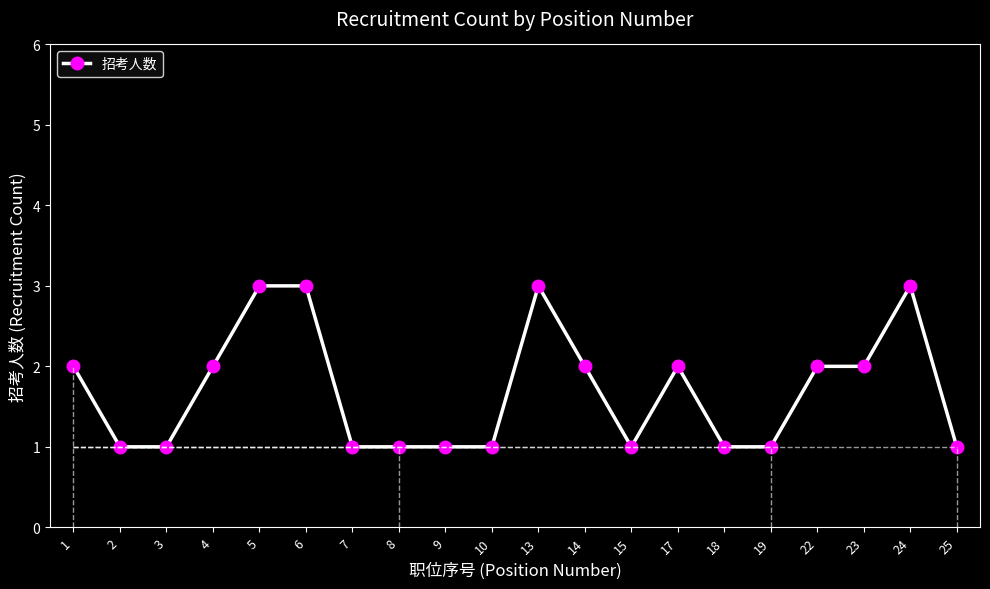

True or false: the data shows 2 at 17.

True